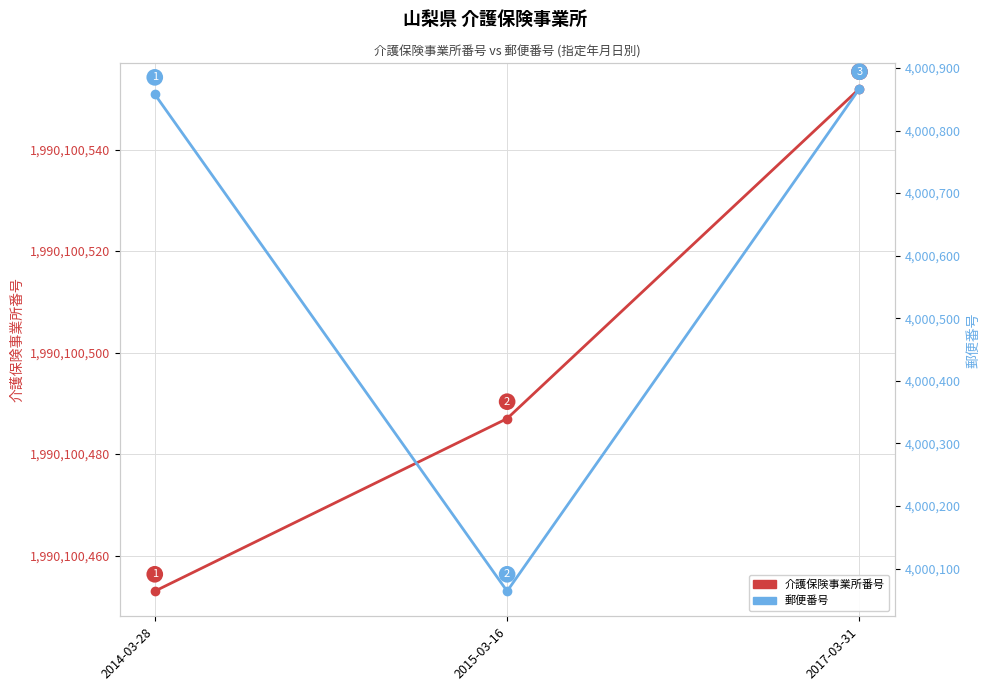

Reading left to right, list all the values displayed in this chart.

介護保険事業所番号: 2014-03-28=1990100453	2015-03-16=1990100487	2017-03-31=1990100552
郵便番号: 2014-03-28=4000858	2015-03-16=4000064	2017-03-31=4000867